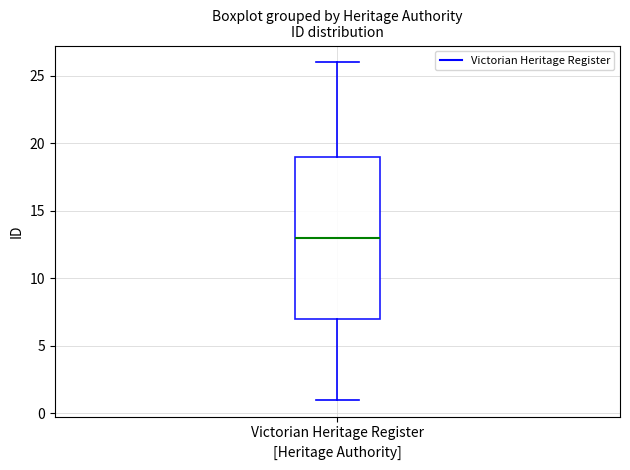

Read this box plot against the y-axis: the position of the median line, the range covered by the box, and the ends of both whiskers. The values are not printed on the chart, so give them approximately, as read against the axis.

median 13, box 7 to 19, whiskers 1 to 26